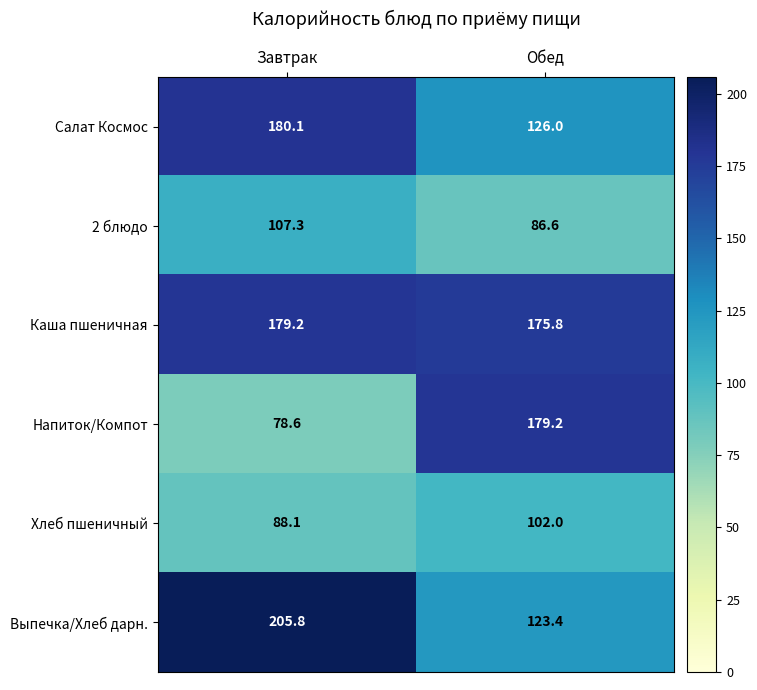

At which label does Хлеб пшеничный reach its minimum?

Завтрак